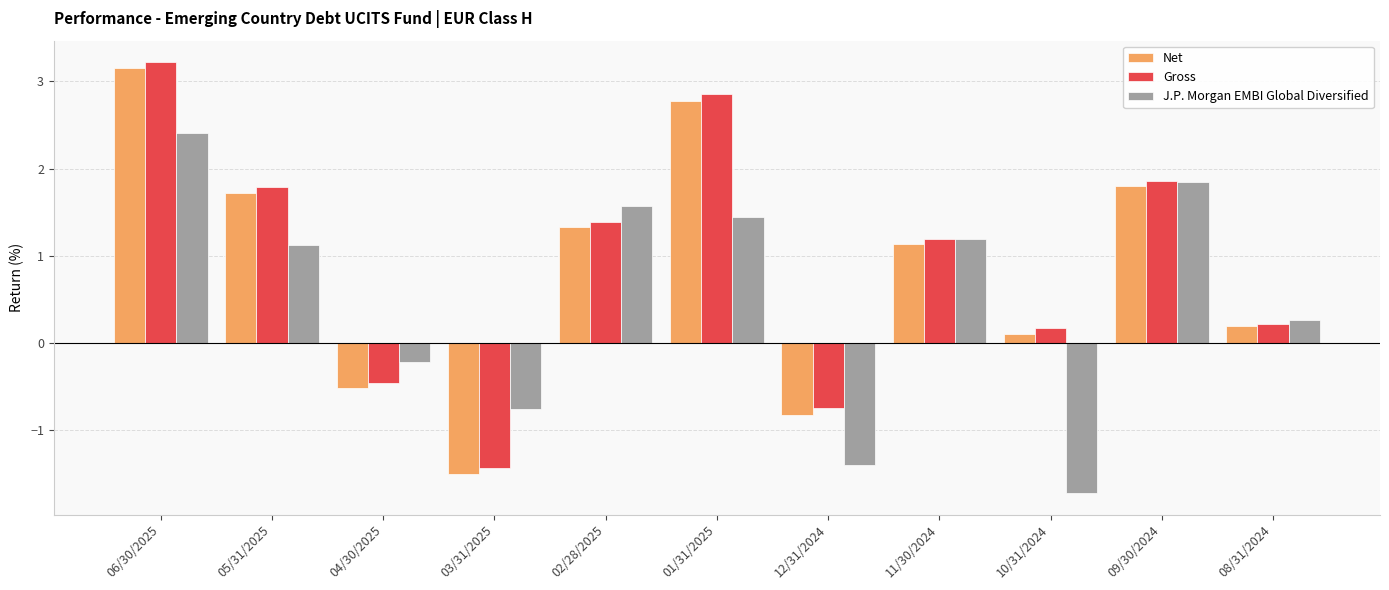

Rank the categories by Net value from highest to lowest.

06/30/2025, 01/31/2025, 09/30/2024, 05/31/2025, 02/28/2025, 11/30/2024, 08/31/2024, 10/31/2024, 04/30/2025, 12/31/2024, 03/31/2025